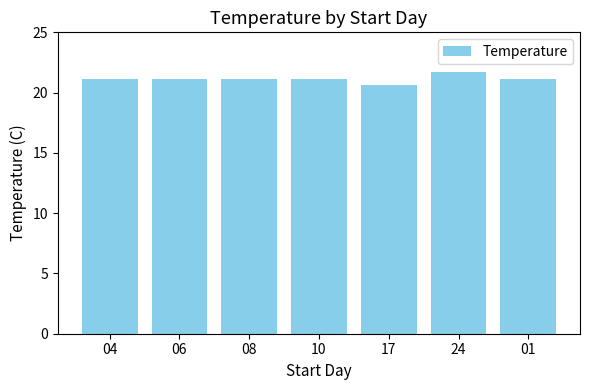

Approximately how many times larger is the value at 08 compared to 04?

1.0